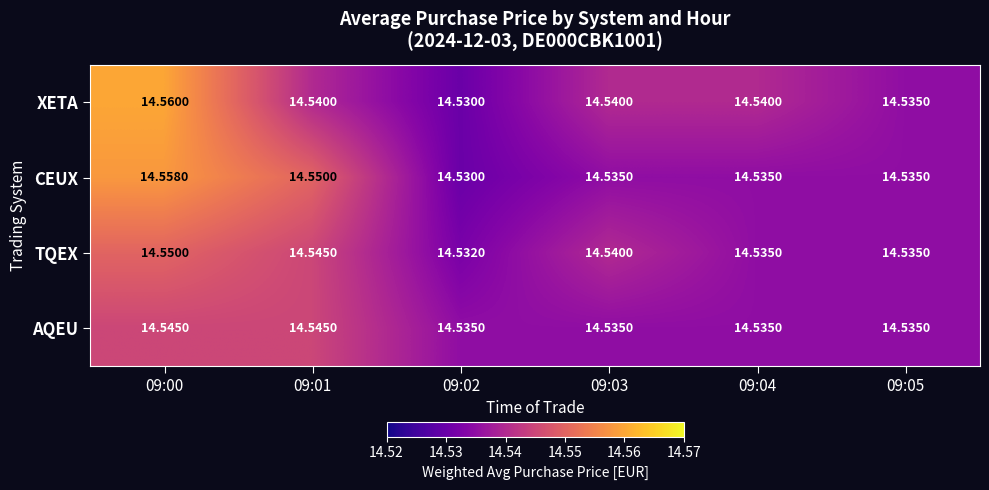

Between 09:01 and 09:03, which series saw the biggest shift?

CEUX